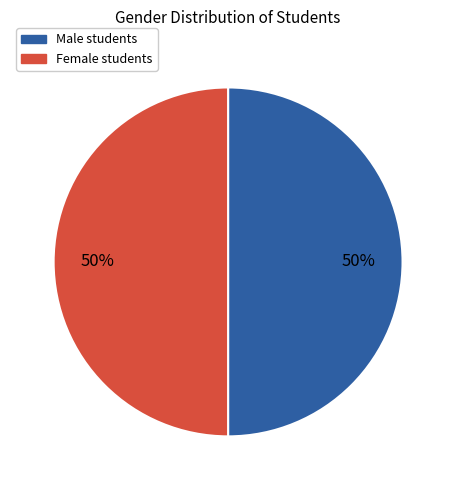

To the nearest percent, what is the average slice percentage?

50%